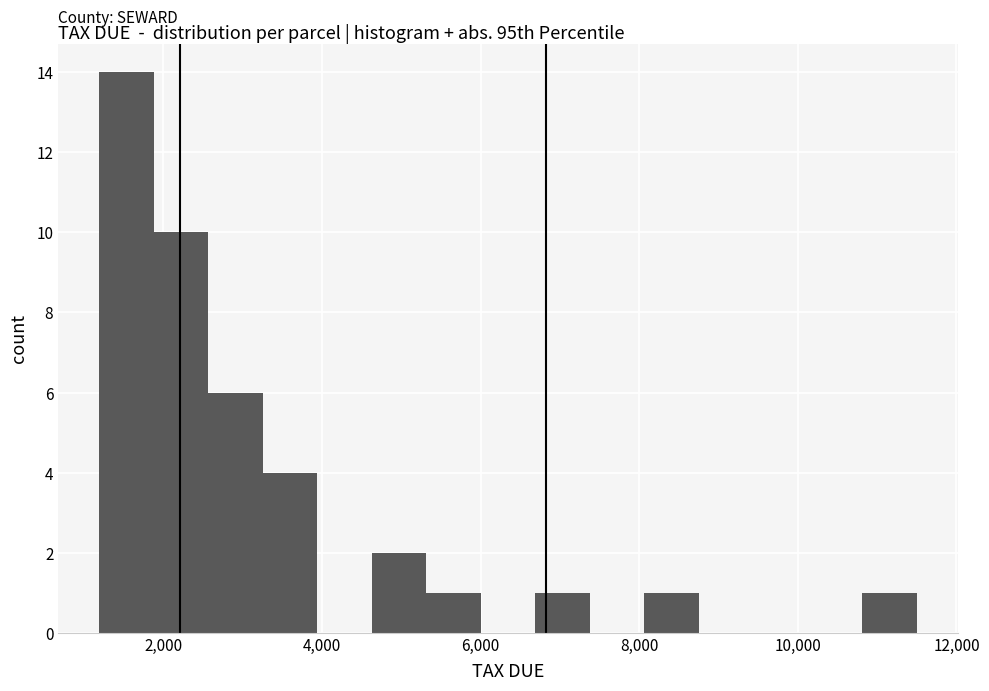

Read against the x-axis, roughly where is the centre of the tallest bar?

1600